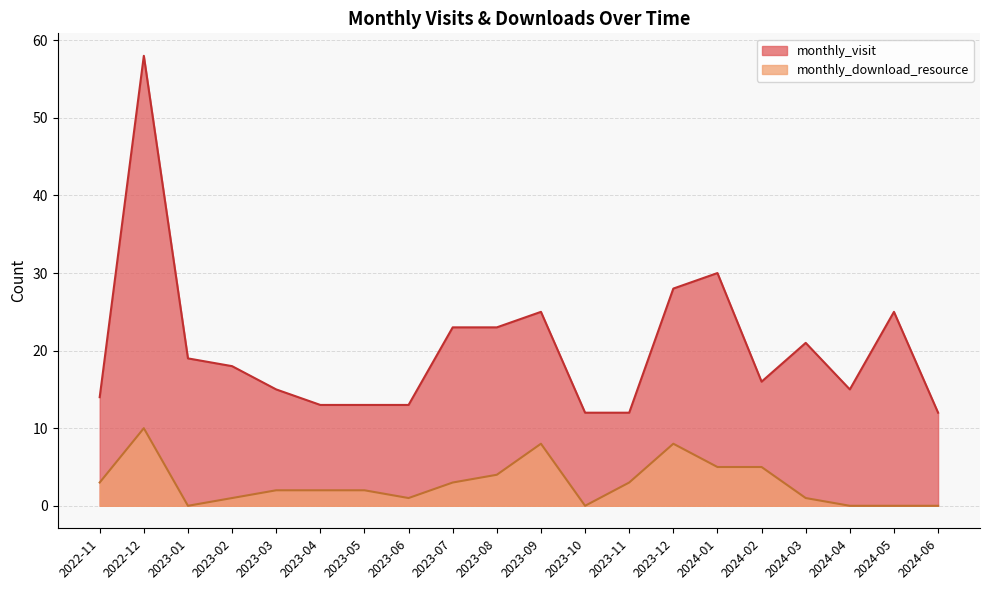

At 2023-07, list the series in order from largest to smallest.

monthly_visit, monthly_download_resource